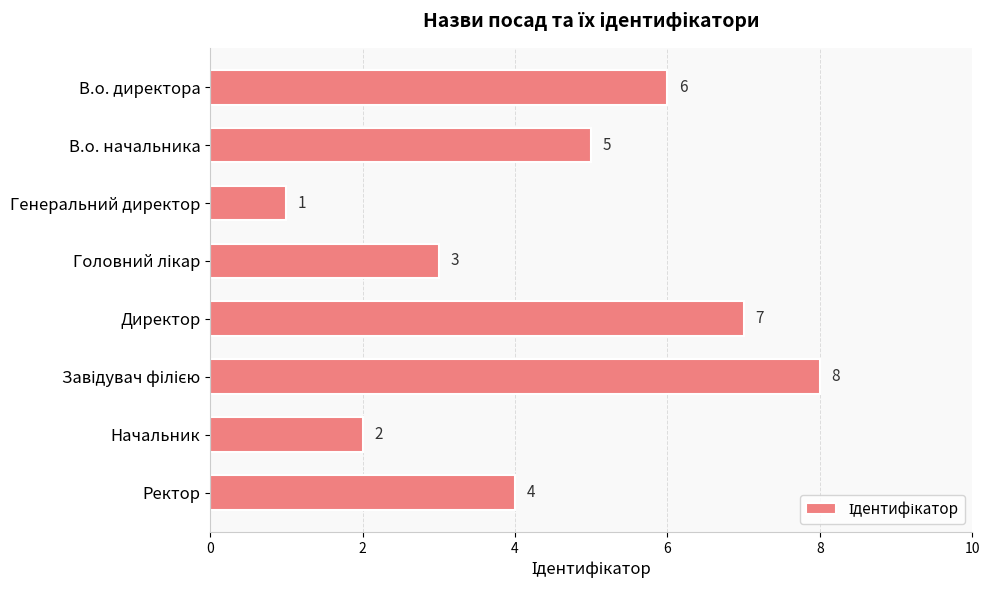

The value at В.о. директора is 6. True or false?

True